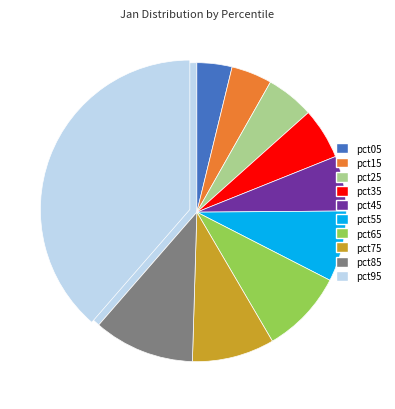

To the nearest percent, what portion does pct15 represent?

4%